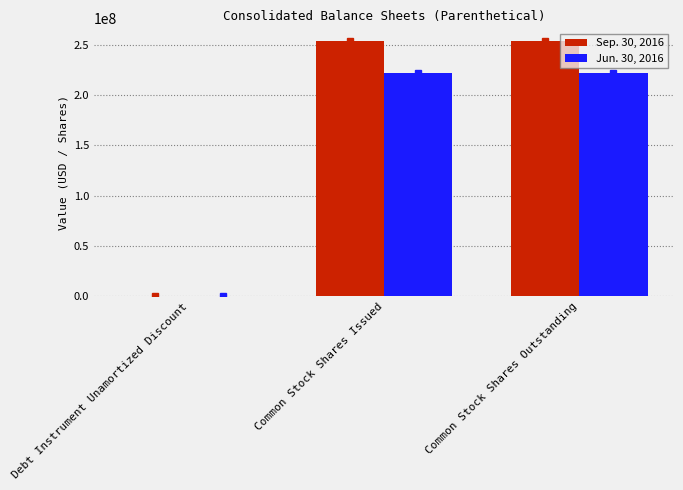

How many Jun. 30, 2016 values are between 161814 and 221799662?

3